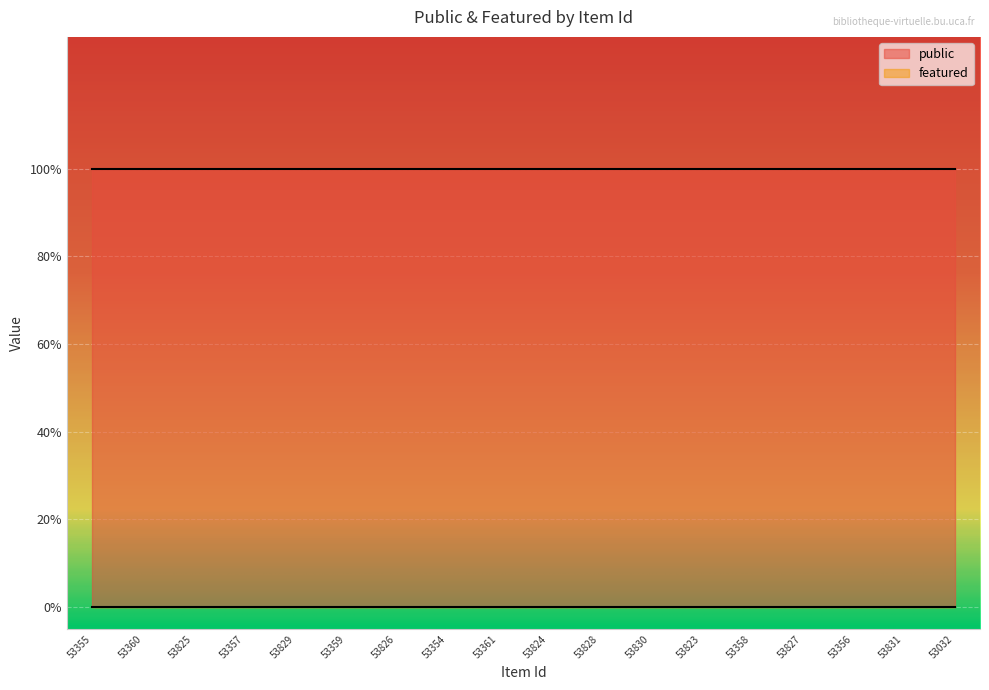

True or false: featured has more than 1 interior local peaks.

False